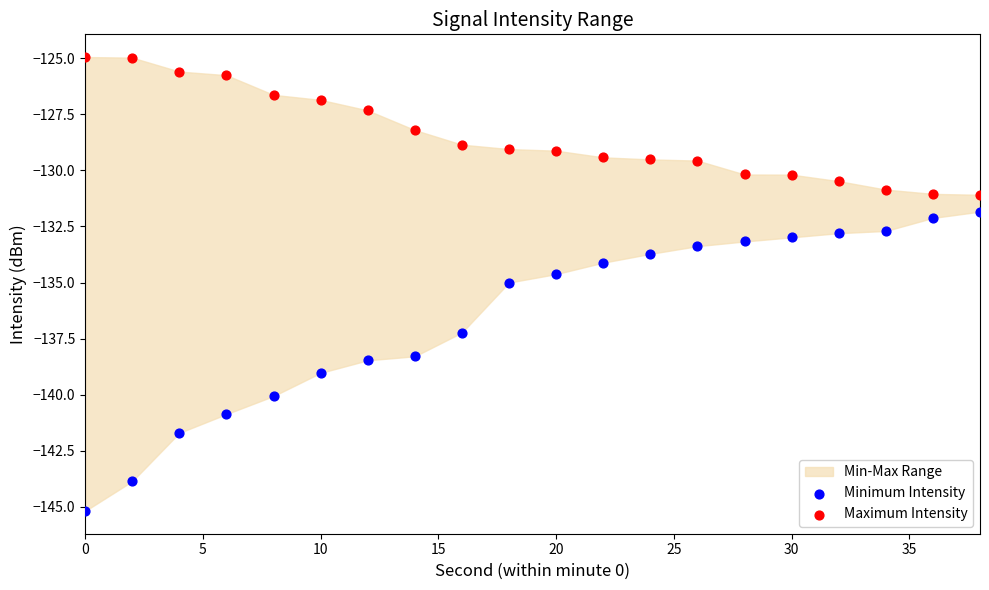

Which series reaches the minimum Y coordinate?

Minimum Intensity